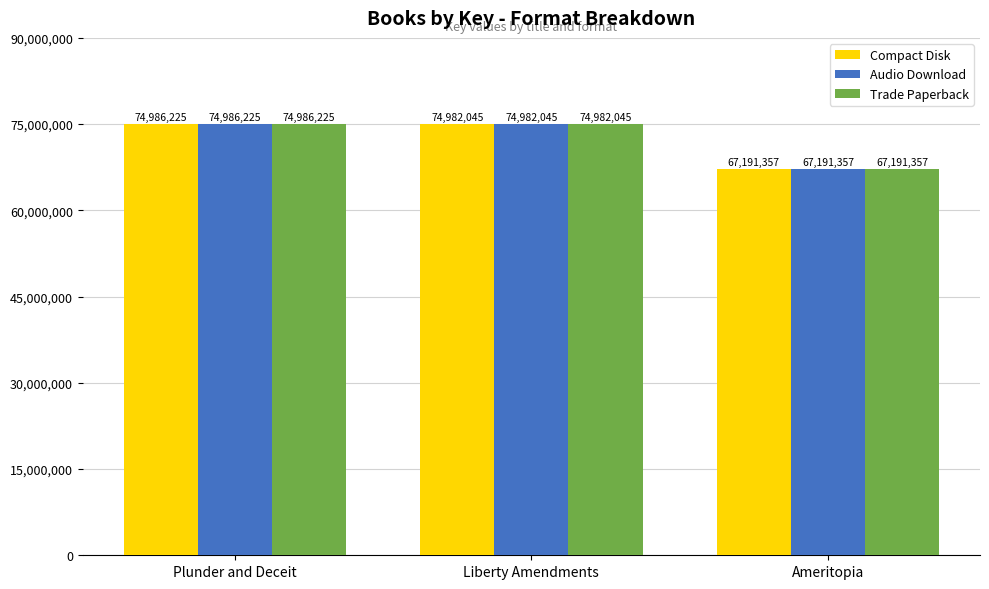

What position from the left is Liberty Amendments?

2